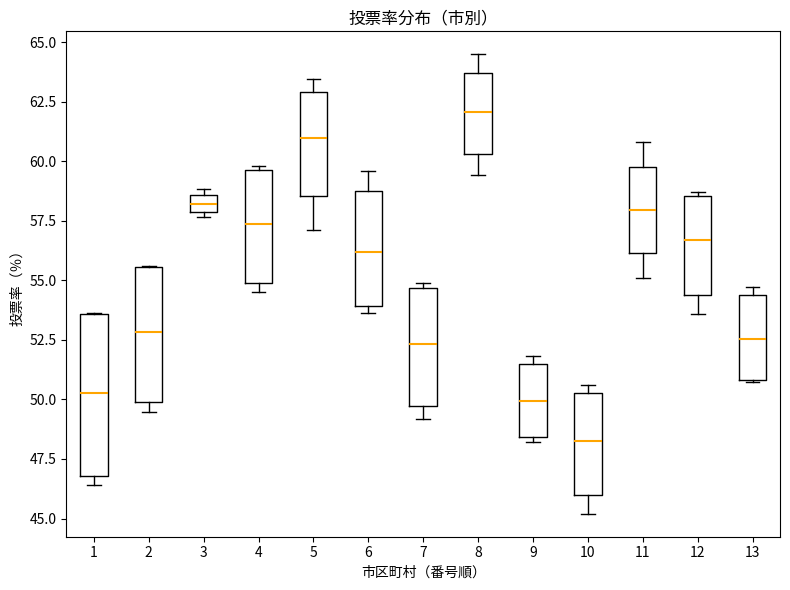

Where is the upper edge of the box at x = 11 on the y-axis? The values are not printed on the chart, so give them approximately, as read against the axis.

60.0